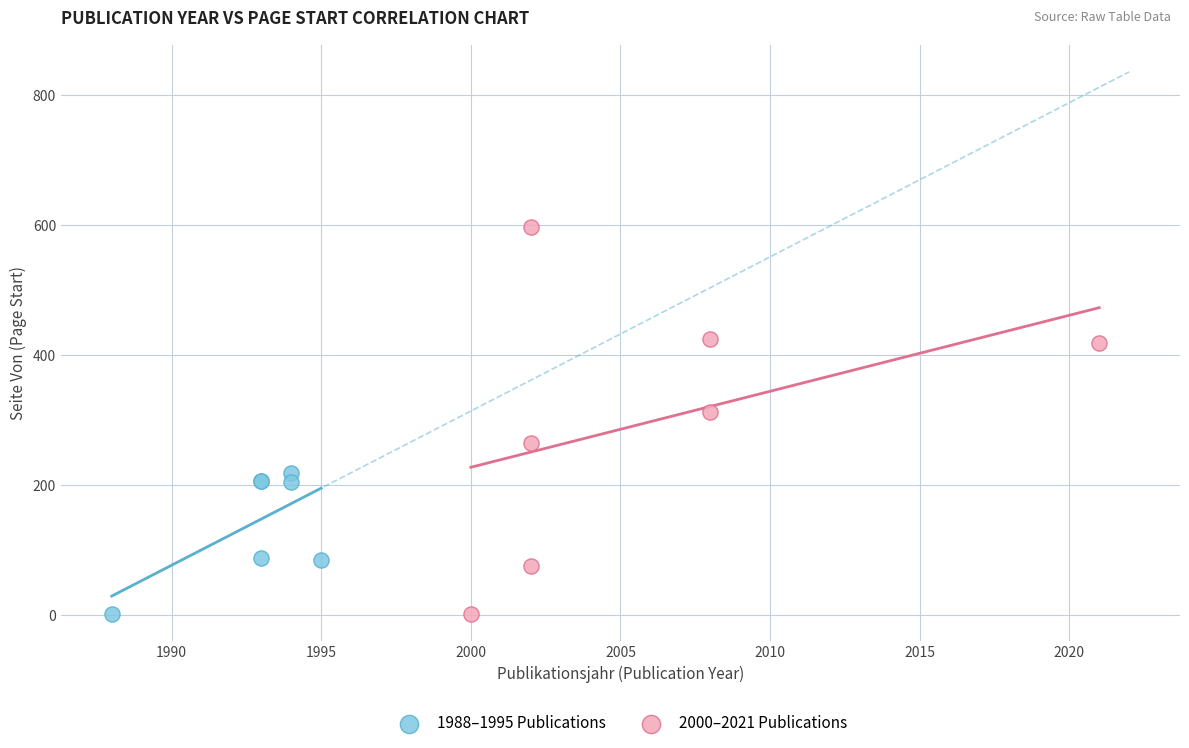

Which series reaches the maximum Y coordinate?

2000–2021 Publications